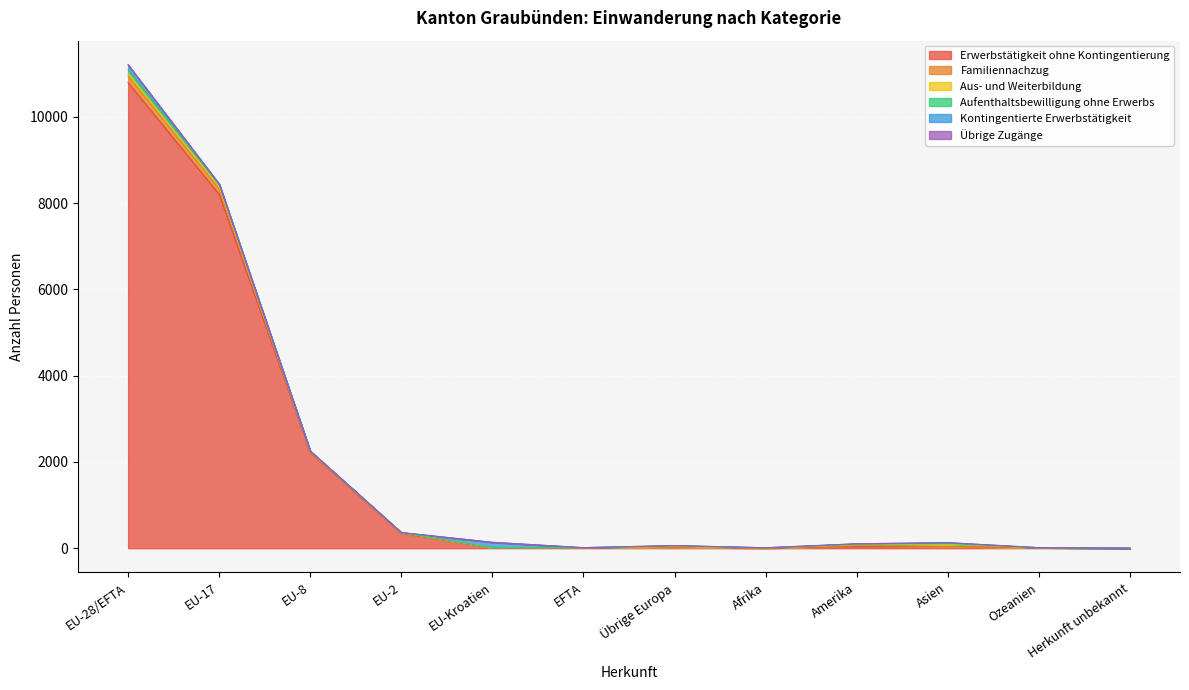

At Übrige Europa, list the series in order from smallest to largest.

Übrige Zugänge, Familiennachzug, Kontingentierte Erwerbstätigkeit, Aus- und Weiterbildung, Aufenthaltsbewilligung ohne Erwerbs, Erwerbstätigkeit ohne Kontingentierung